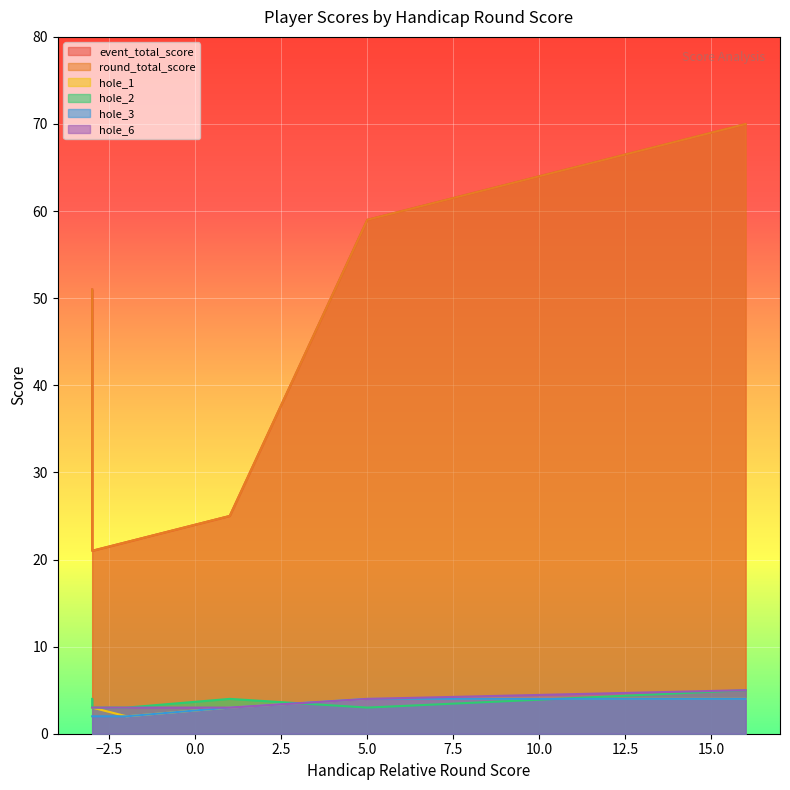

What is the difference between the second highest and second lowest values in the hole_2 series?

1